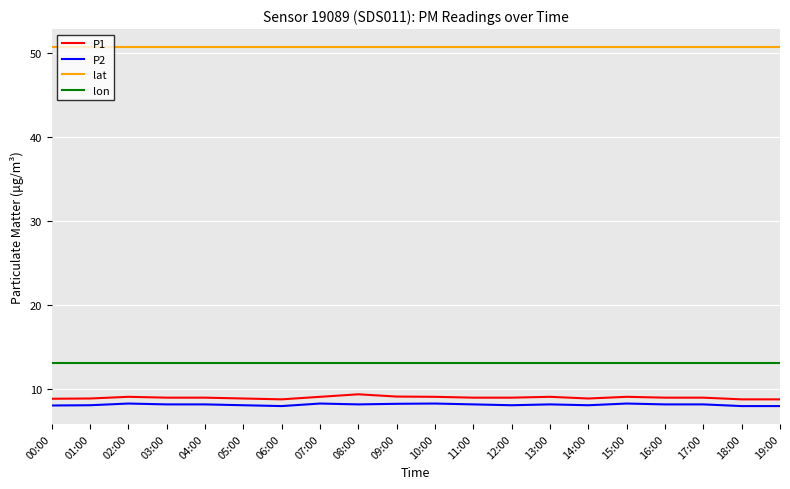

What is the difference between the highest and lowest values at 08:00?

42.5